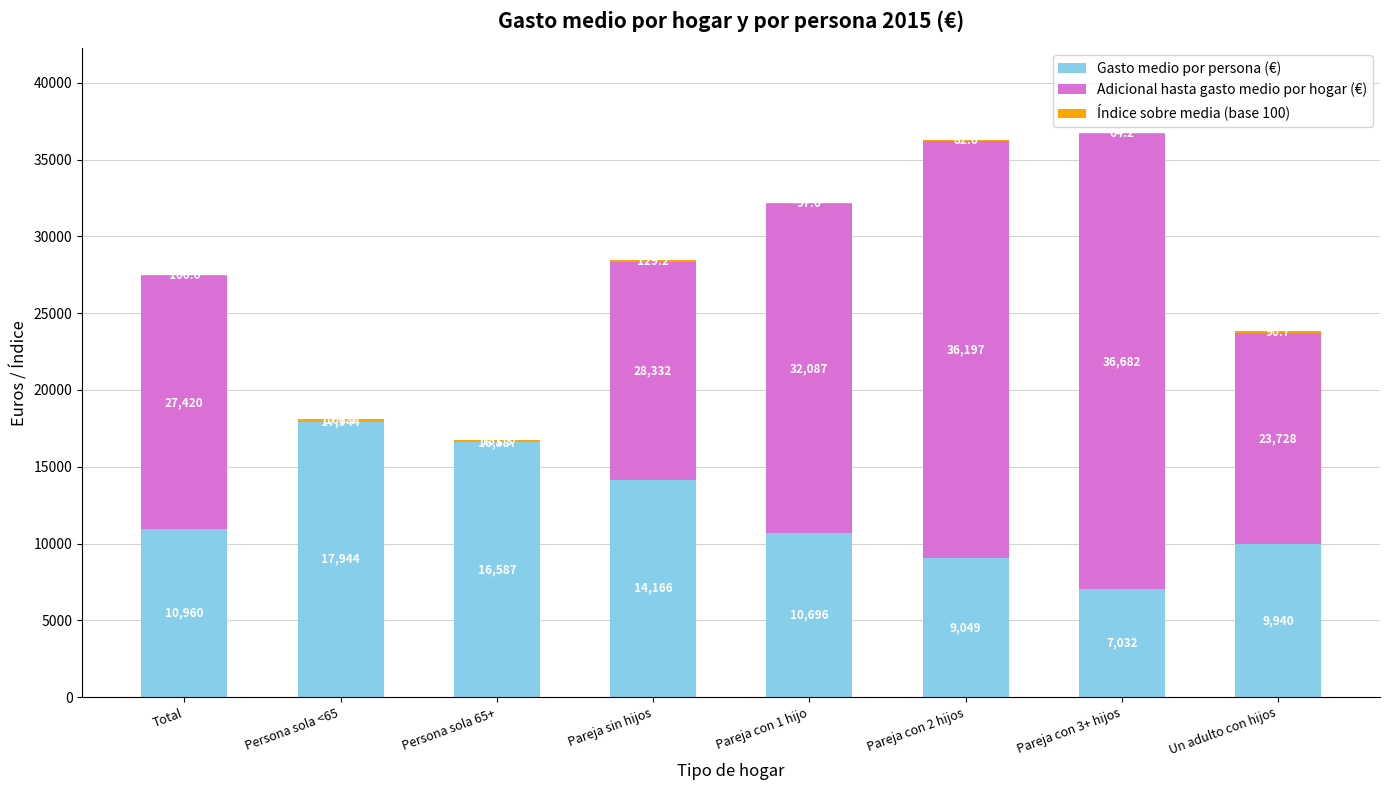

The Gasto medio por persona (€) series shows 5147.1 at Total. True or false?

False